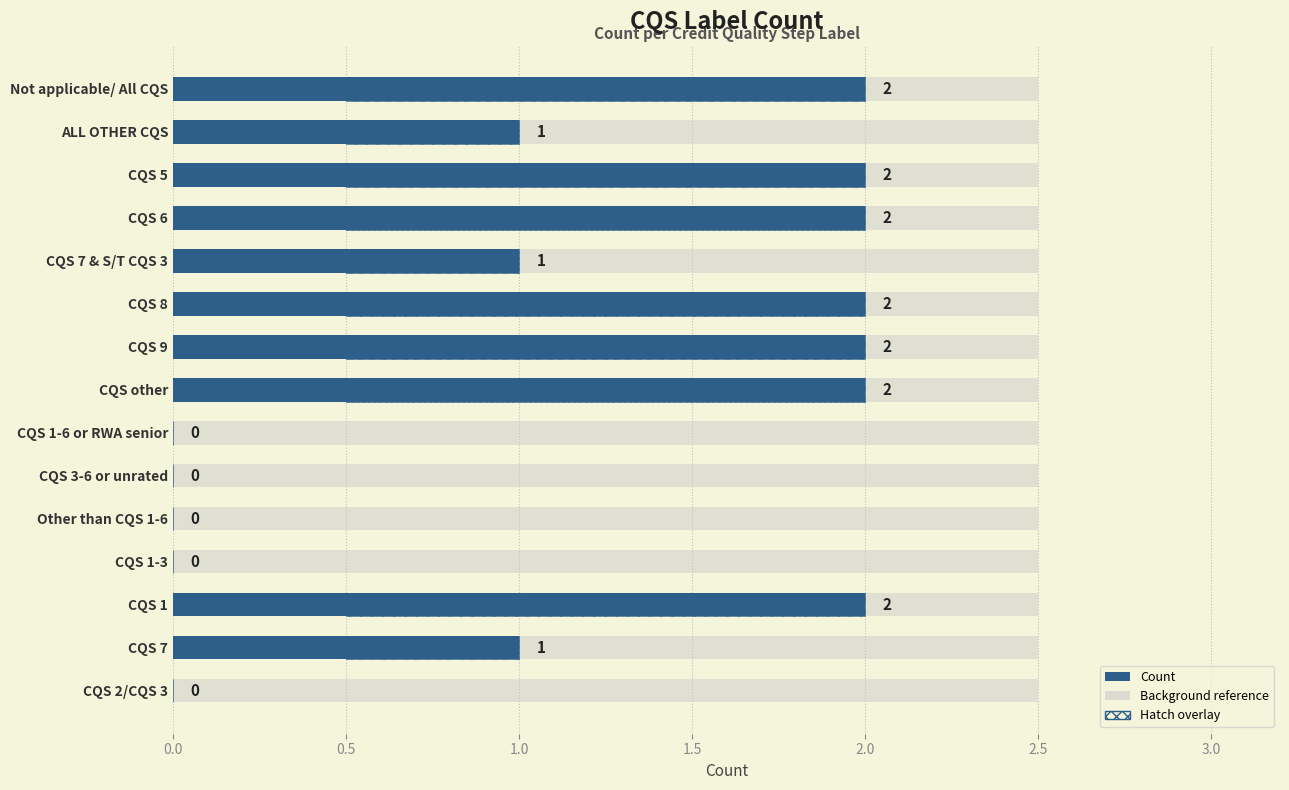

How many data points in Count are less than 1?

5